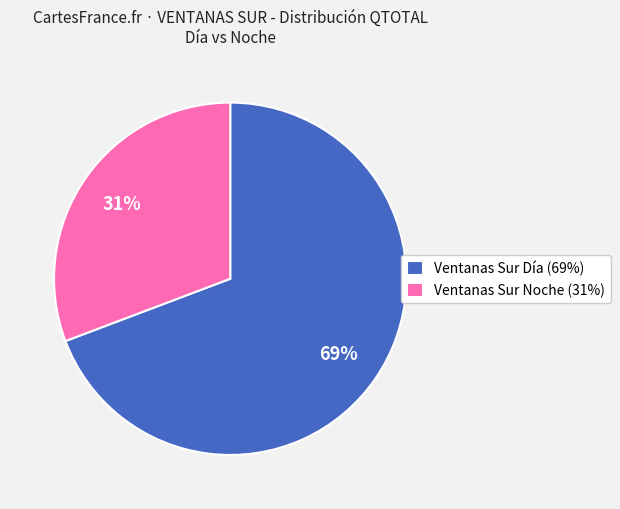

Rank the categories by value from highest to lowest.

Ventanas Sur Día (69%), Ventanas Sur Noche (31%)